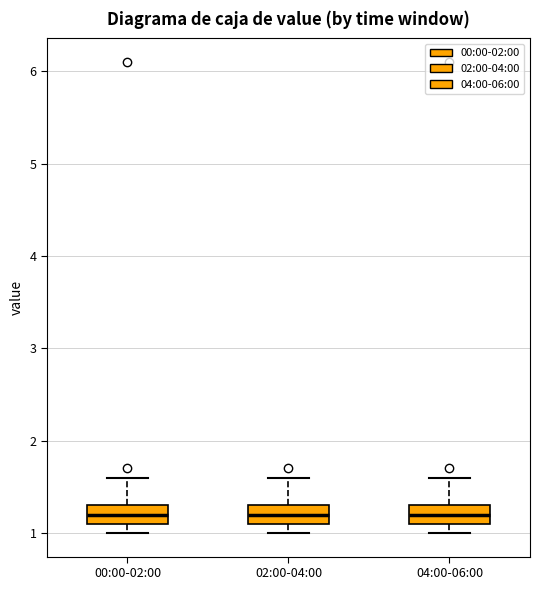

Where does the upper whisker of the box for 02:00-04:00 end on the y-axis? The values are not printed on the chart, so give them approximately, as read against the axis.

1.6